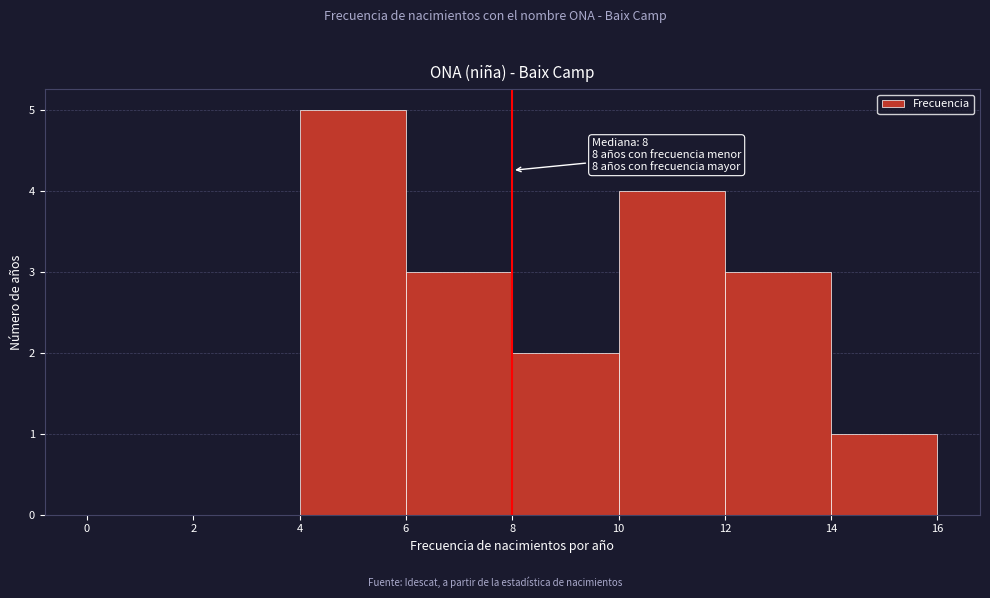

Over which range of the x-axis is the bar tallest?

4 to 6